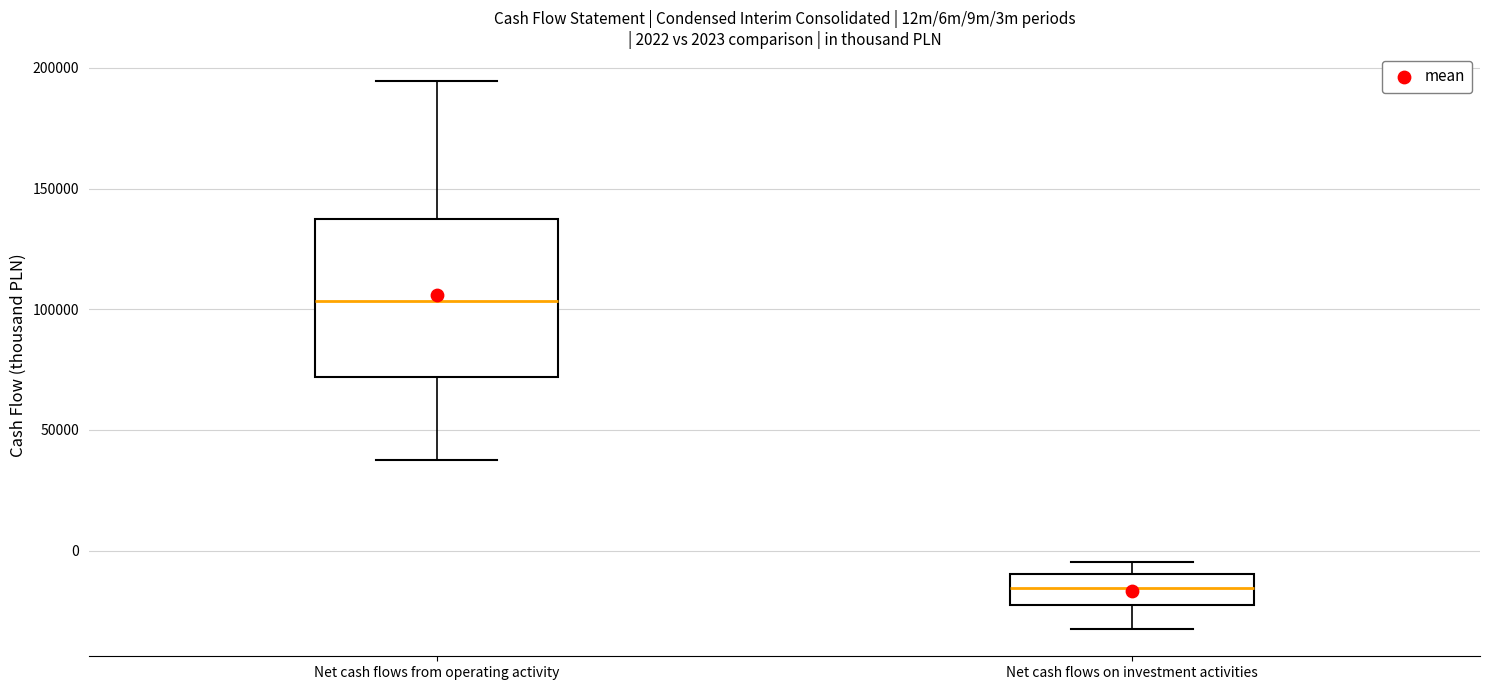

Which box is the tallest, from its lower edge to its upper edge?

Net cash flows from operating activity